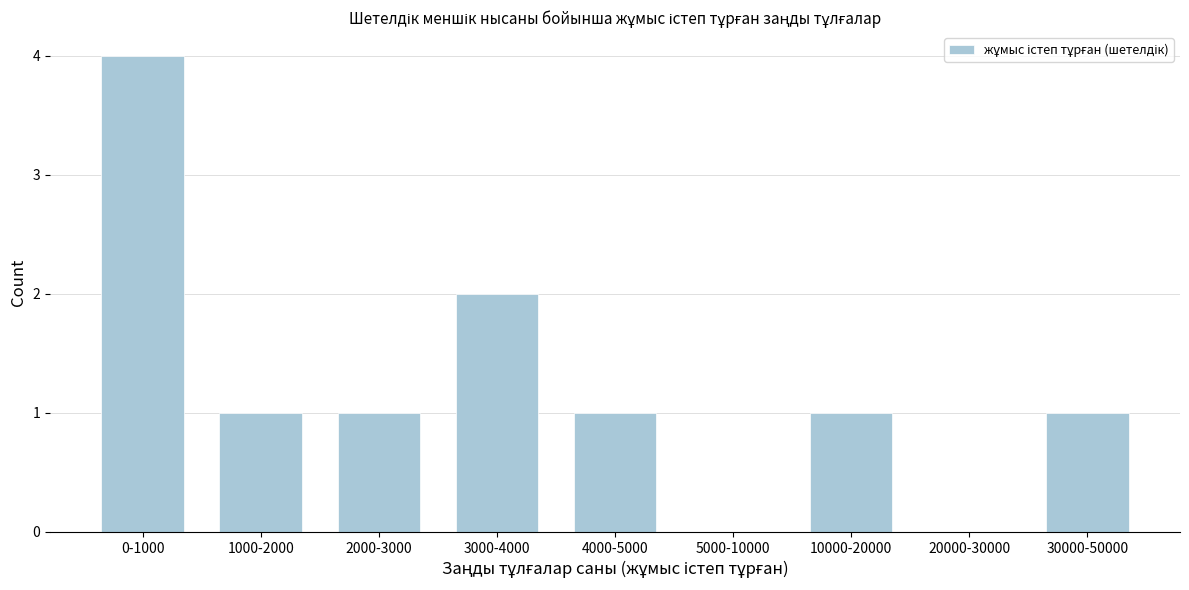

Reading left to right, extract all data points from this chart.

0-1000=4	1000-2000=1	2000-3000=1	3000-4000=2	4000-5000=1	5000-10000=0	10000-20000=1	20000-30000=0	30000-50000=1